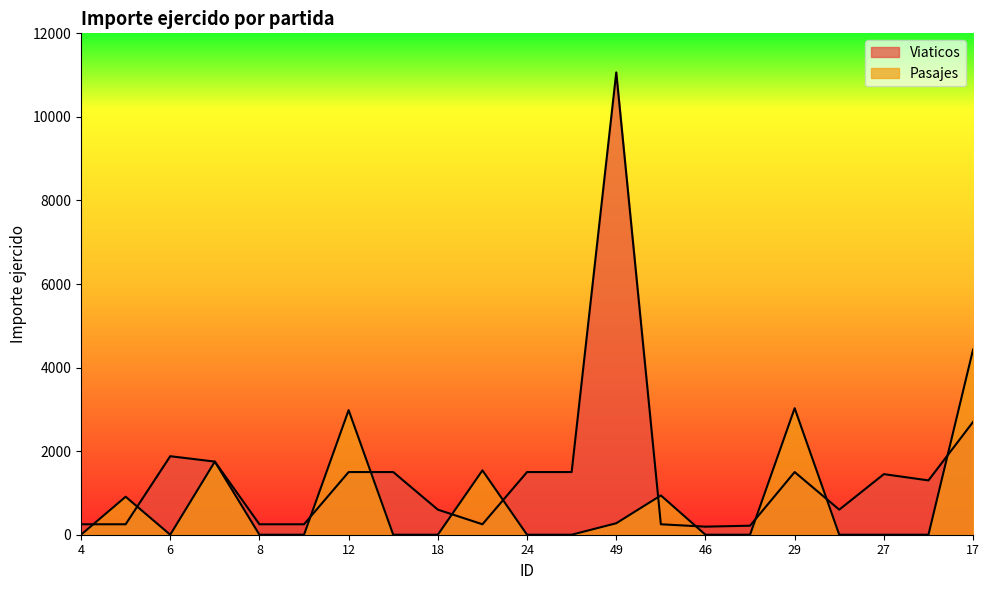

How many interior local valleys does the Viaticos series have?

4